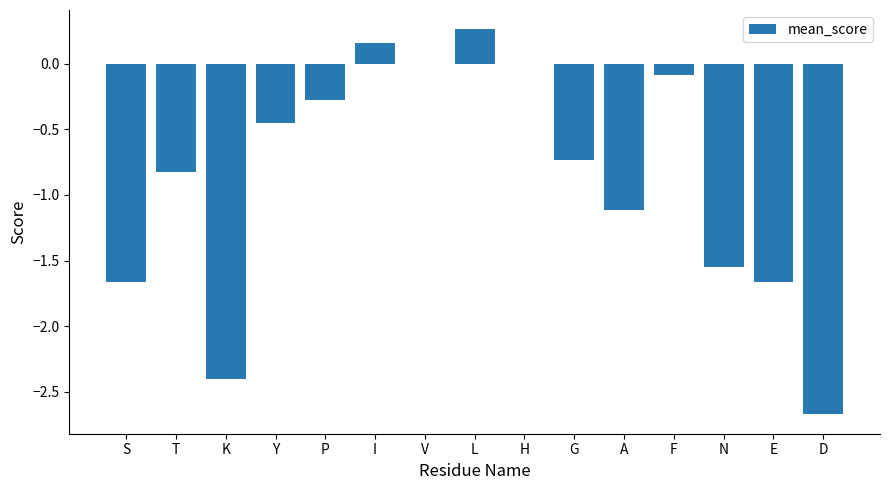

Which category has the highest value across all series?

L